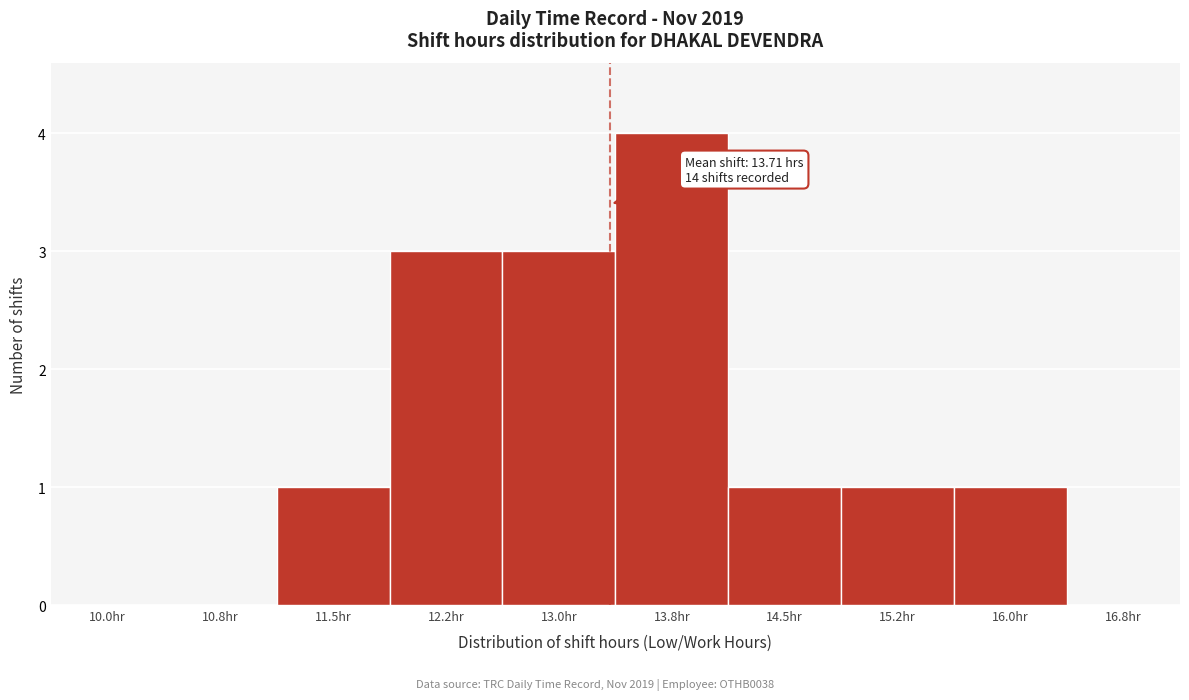

Reading left to right, extract all data points from this chart.

10.0hr=0	10.8hr=0	11.5hr=1	12.2hr=3	13.0hr=3	13.8hr=4	14.5hr=1	15.2hr=1	16.0hr=1	16.8hr=0